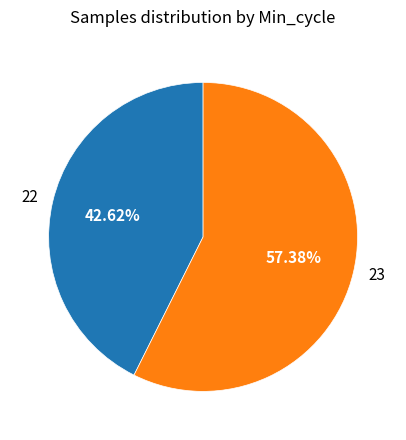

Which slice is the largest?

23